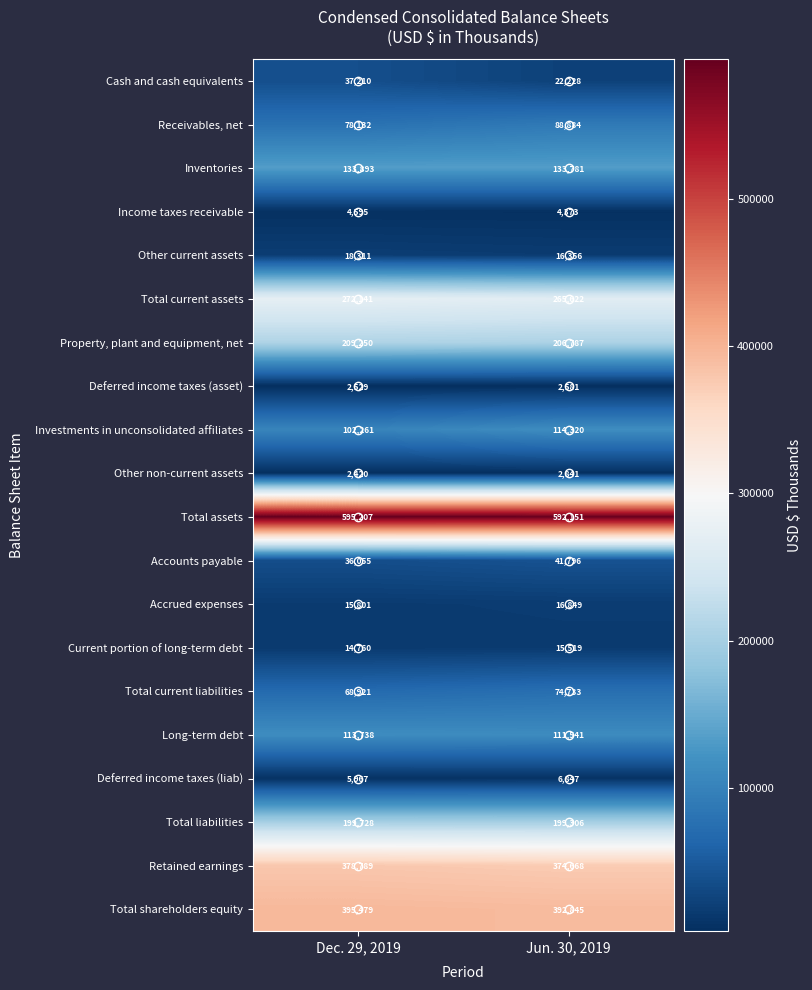

Is the value of Total liabilities at Dec. 29, 2019 greater than the value of Deferred income taxes (liab) at Jun. 30, 2019?

Yes